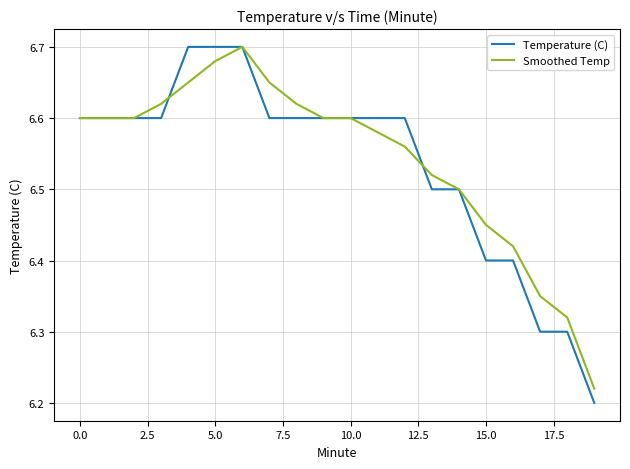

Which series has the widest spread of values?

Temperature (C)